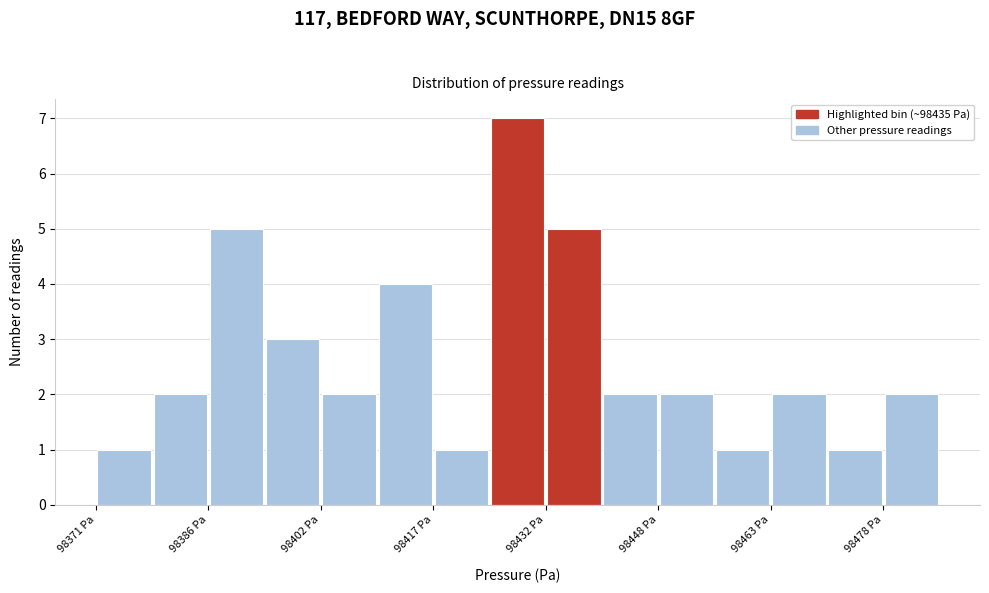

Around what value on the x-axis is the tallest bar? Give the approximate position of its centre, as read against the axis.

98428